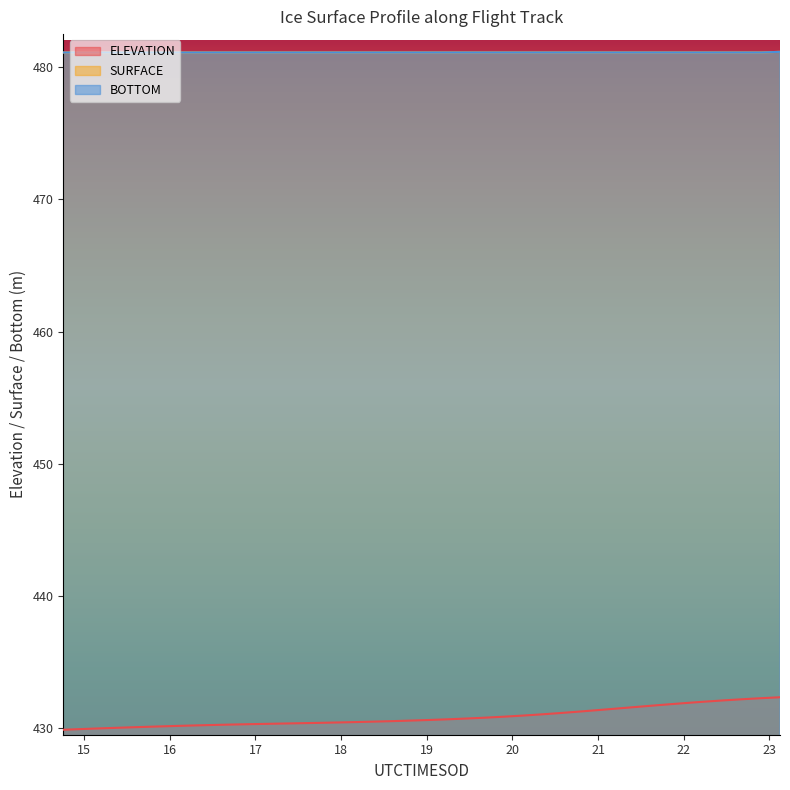

Count the number of categories in the chart.

40